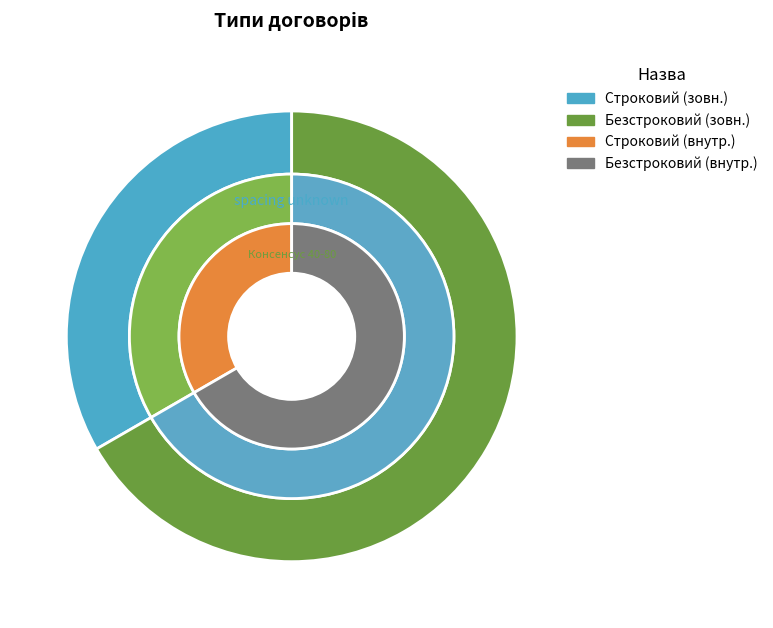

How many segments does this pie chart have?

2